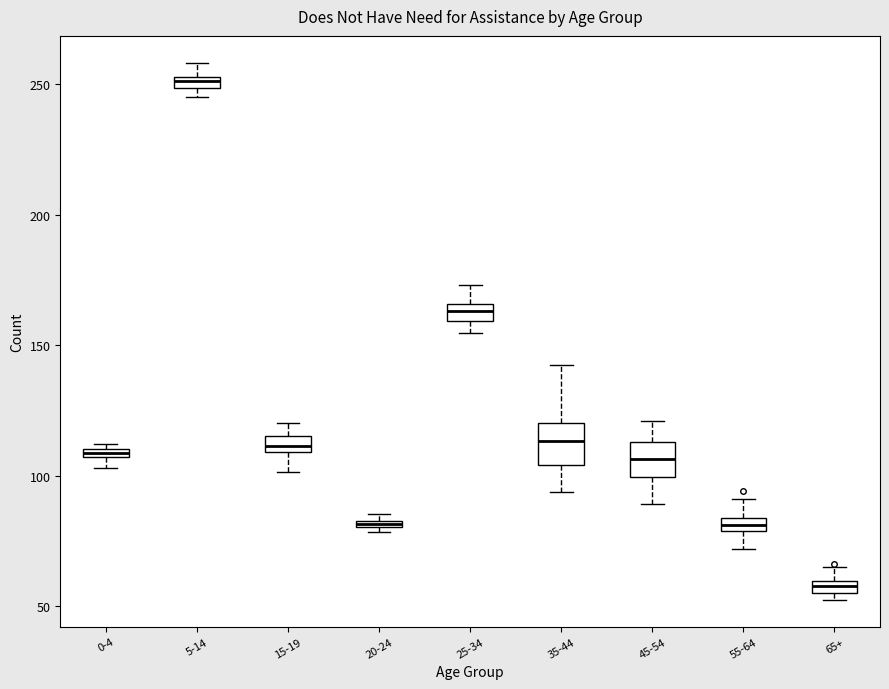

Where does the upper whisker of the box for 65+ end on the y-axis? The values are not printed on the chart, so give them approximately, as read against the axis.

65